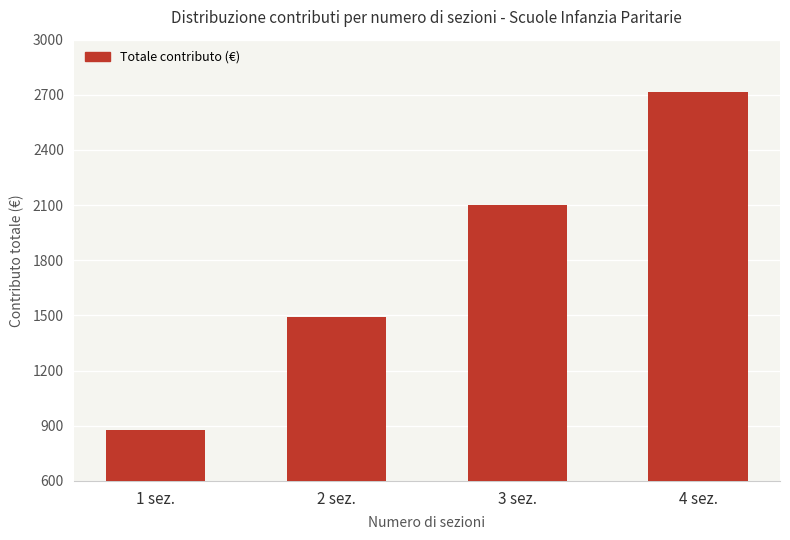

At which label is the value closest to 1796?

2 sez.